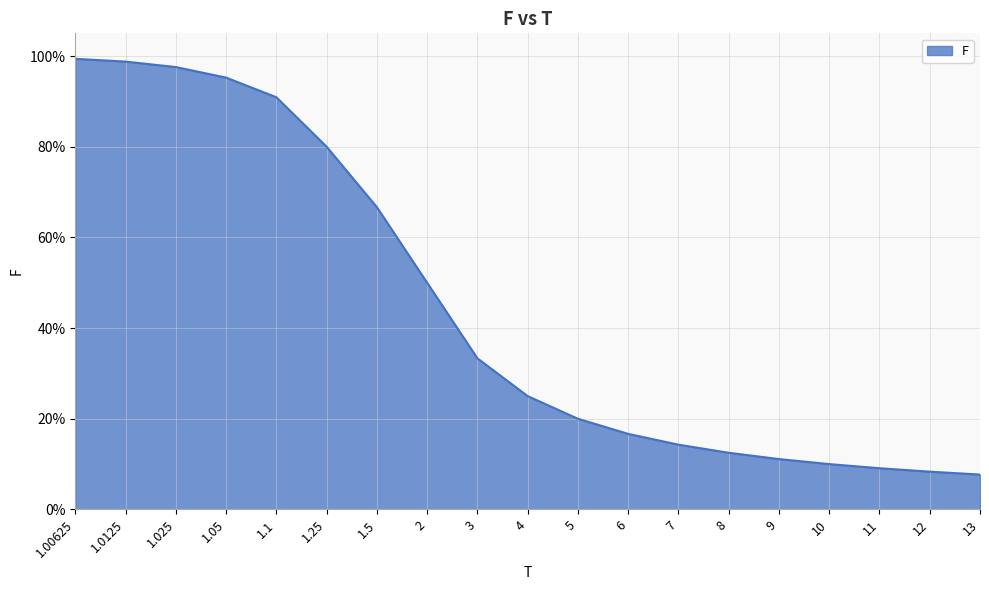

What is the difference between the values at 1.05 and 5?

0.8